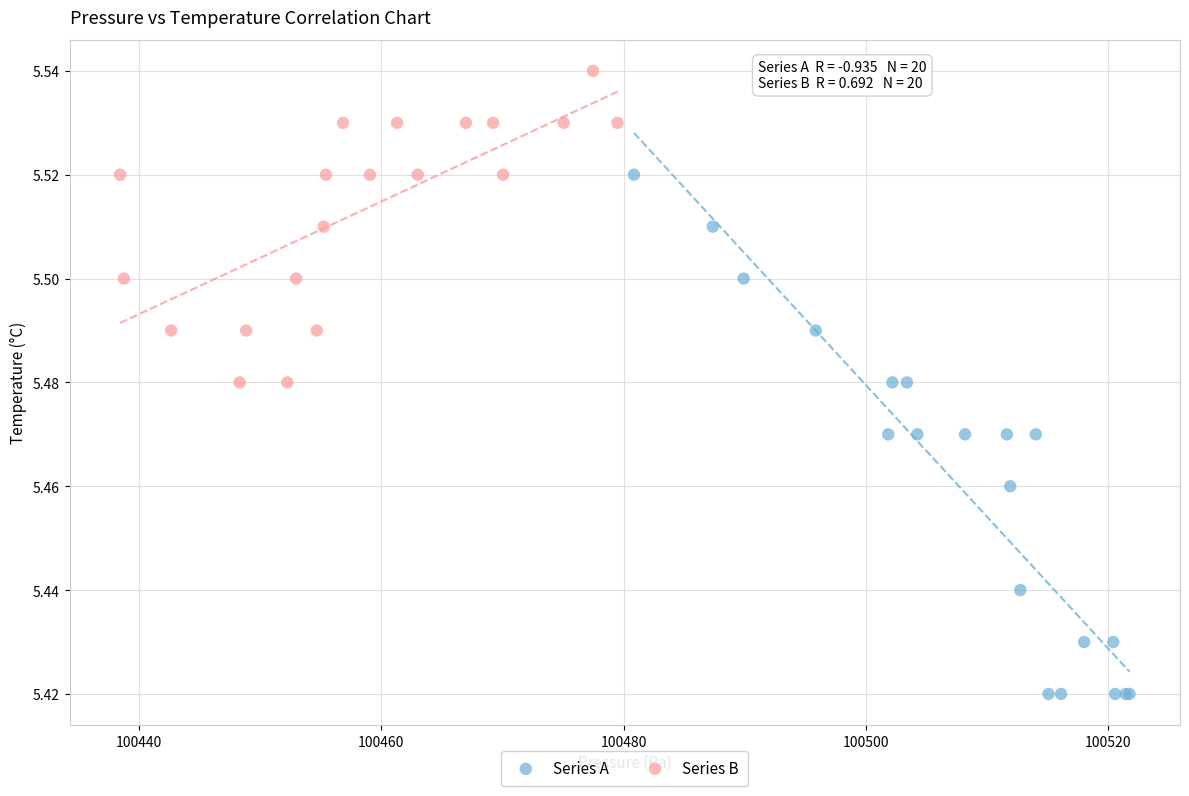

Which series reaches the minimum Y coordinate?

Series A